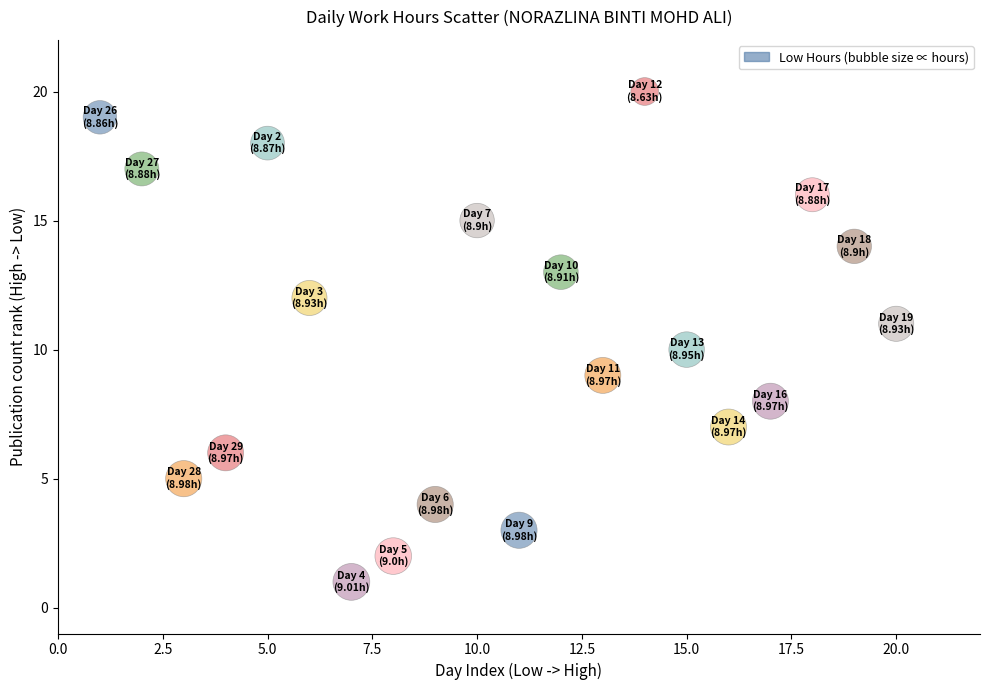

What is the range of Y values (max minus min)?

19